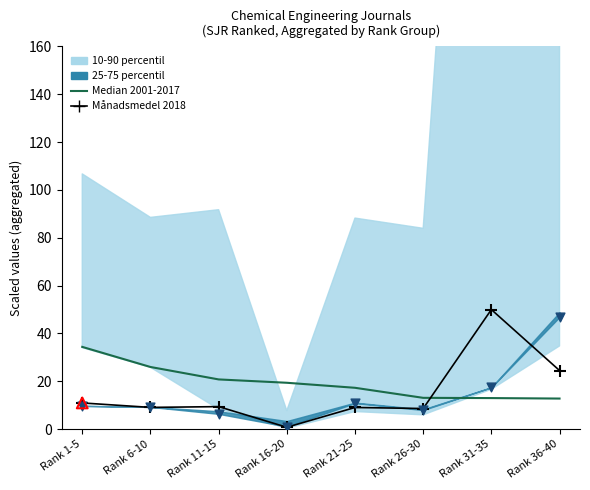

Which series has the largest total across all categories?

Median 2001-2017